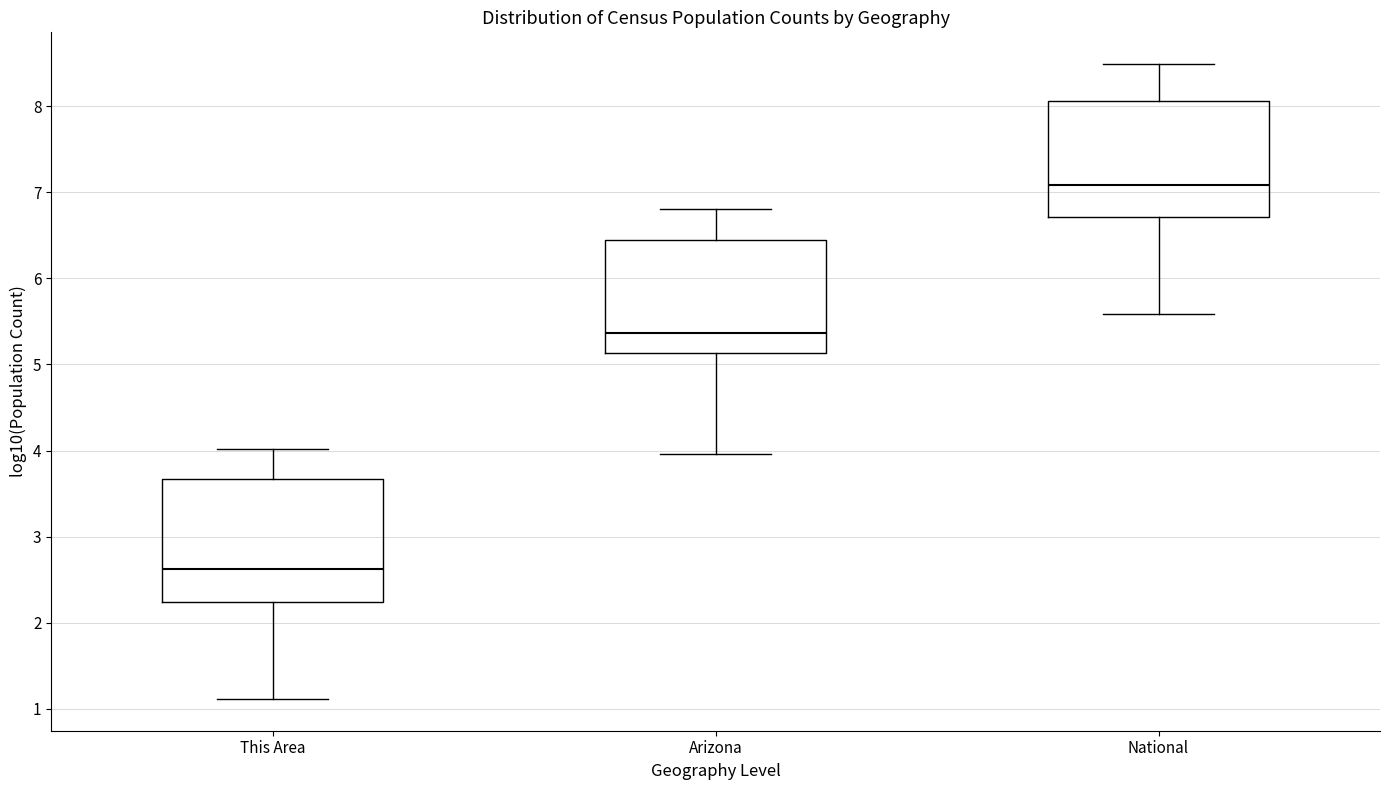

Reading left to right, read every box against the y-axis: the position of its median line, the range the box covers, and the ends of its whiskers. The values are not printed on the chart, so give them approximately, as read against the axis.

This Area: median 2.6, box 2.2 to 3.7, whiskers 1.1 to 4.0
Arizona: median 5.4, box 5.1 to 6.4, whiskers 4.0 to 6.8
National: median 7.1, box 6.7 to 8.1, whiskers 5.6 to 8.5